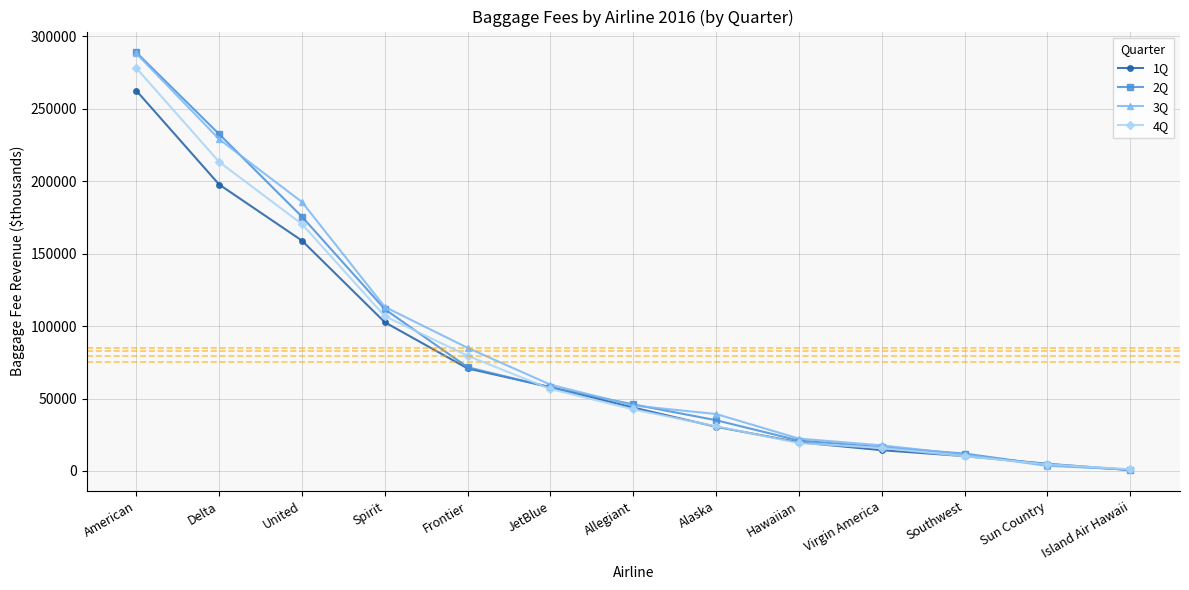

What is the sum of all 2Q values?

1072856.0